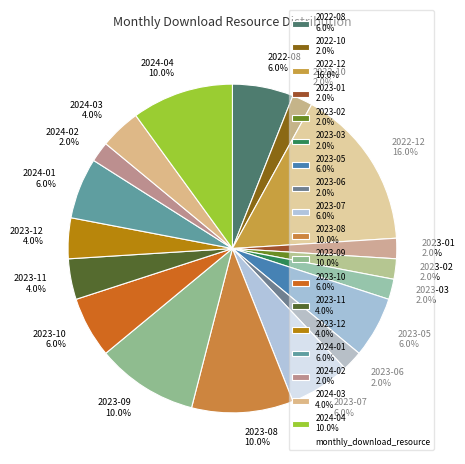

True or false: 2023-08 accounts for 10% of the total.

True